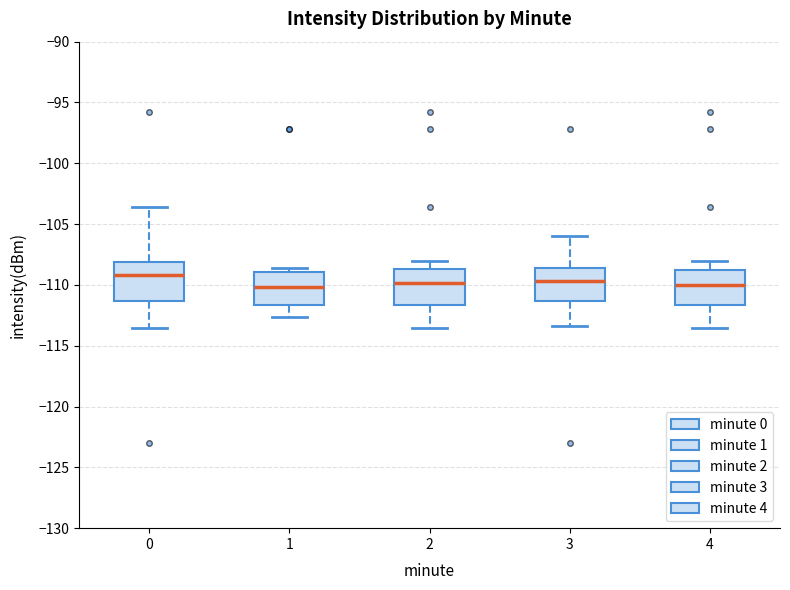

Reading left to right, read every box against the y-axis: the position of its median line, the range the box covers, and the ends of its whiskers. The values are not printed on the chart, so give them approximately, as read against the axis.

0: median -109.0, box -111.5 to -108.0, whiskers -113.5 to -103.5
1: median -110.0, box -111.5 to -109.0, whiskers -112.5 to -108.5
2: median -110.0, box -111.5 to -108.5, whiskers -113.5 to -108.0
3: median -109.5, box -111.5 to -108.5, whiskers -113.5 to -106.0
4: median -110.0, box -111.5 to -109.0, whiskers -113.5 to -108.0